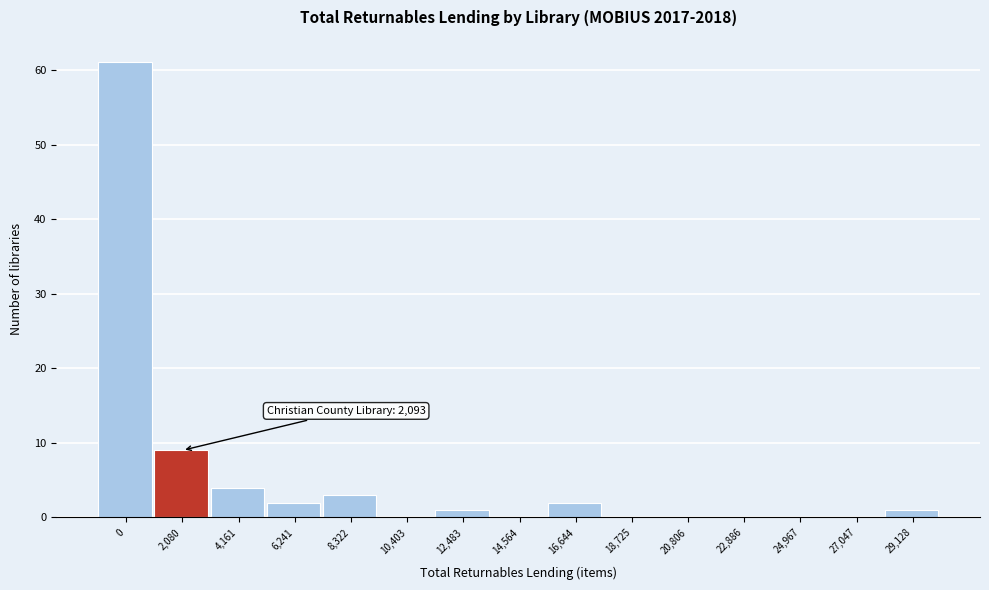

Reading left to right, list all the values displayed in this chart.

0=61	2,080=9	4,161=4	6,241=2	8,322=3	10,403=0	12,483=1	14,564=0	16,644=2	18,725=0	20,806=0	22,886=0	24,967=0	27,047=0	29,128=1